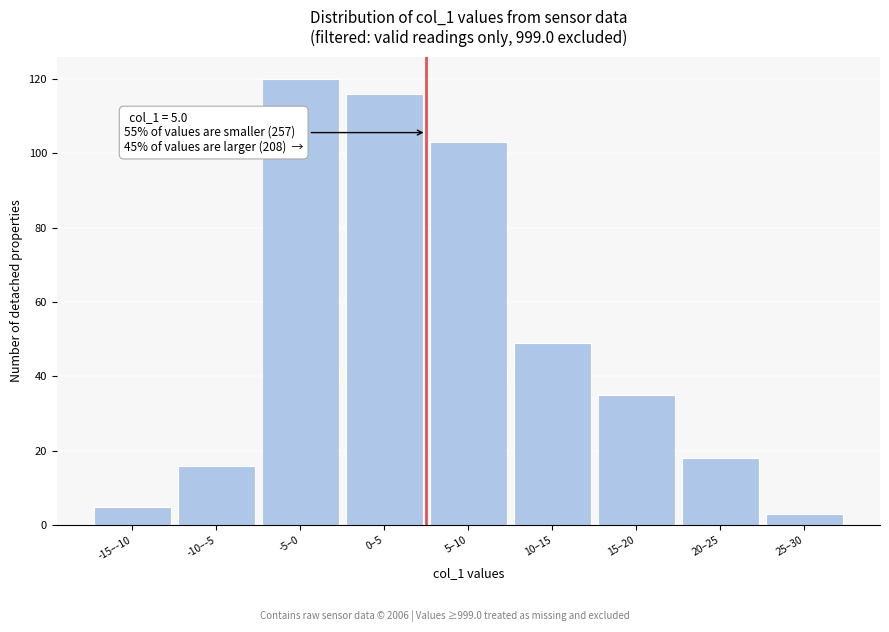

Reading left to right, what are all the values shown in this chart?

5	16	120	116	103	49	35	18	3